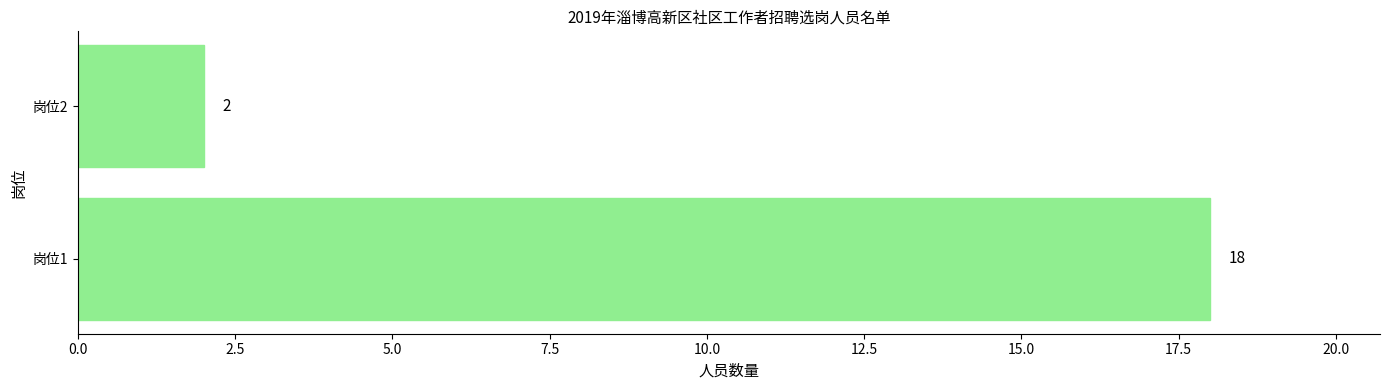

Is it true that the value at 岗位2 is 1?

False